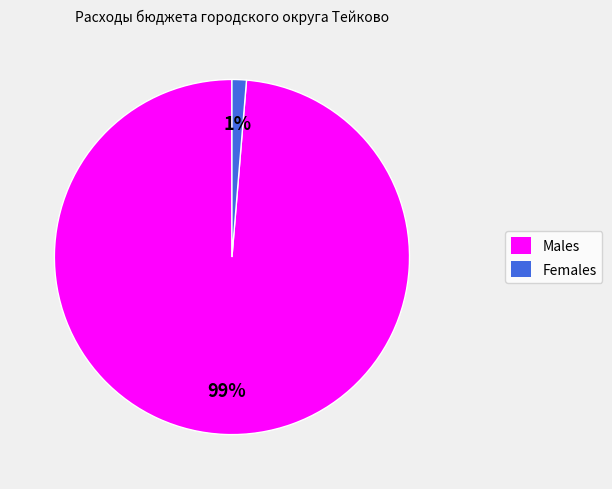

Count the number of slices in the pie.

2